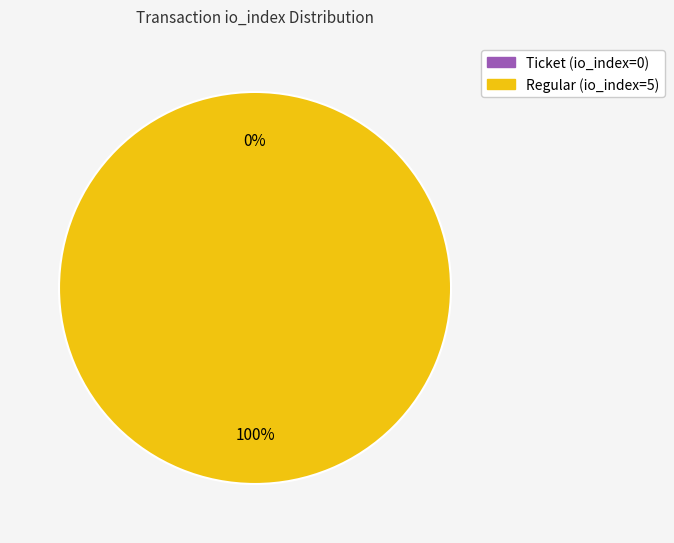

What is the smallest slice in the pie chart?

Ticket (io_index=0)